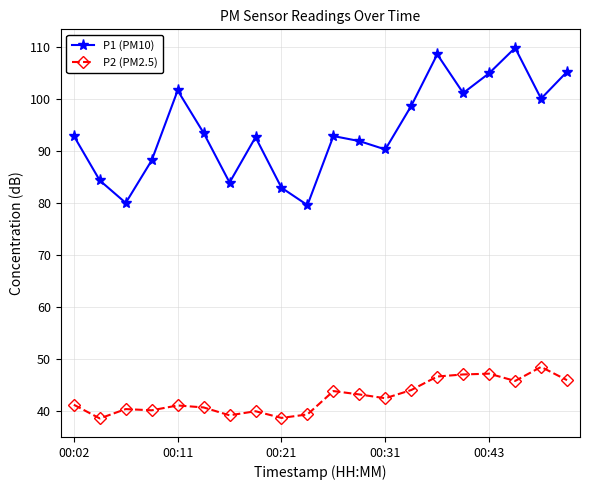

Does the chart display data point markers on the line(s)?

Yes